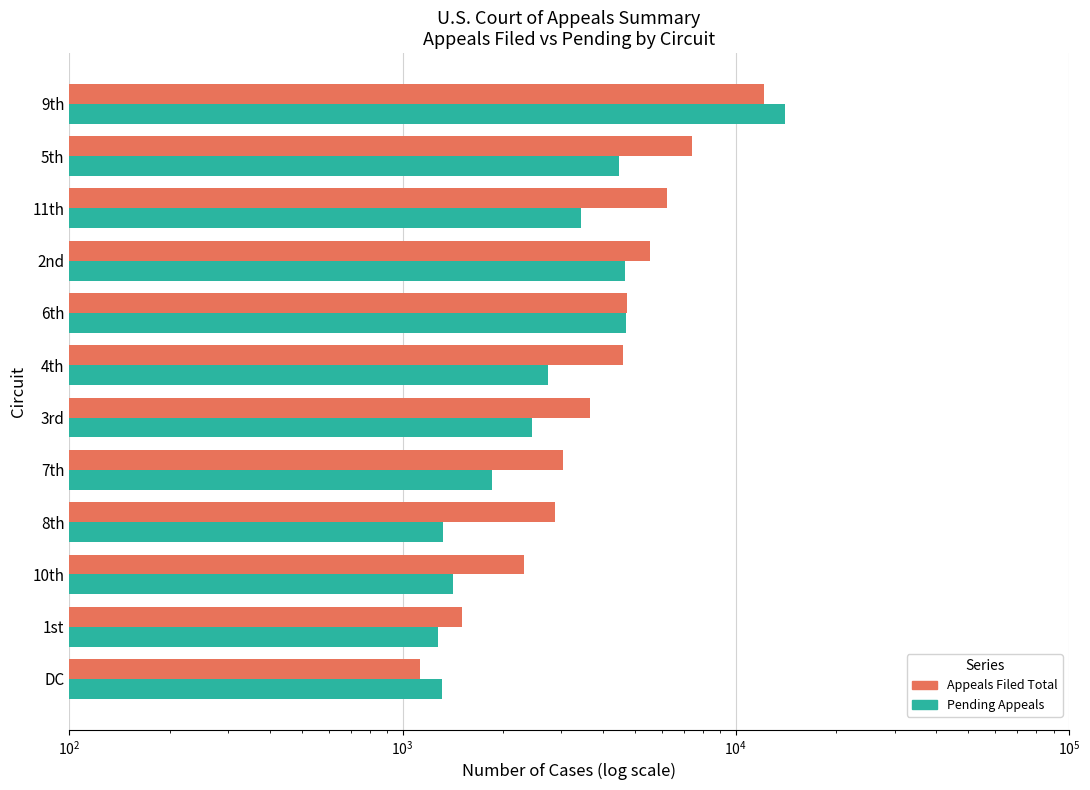

At how many categories does at least one series exceed 10409?

1